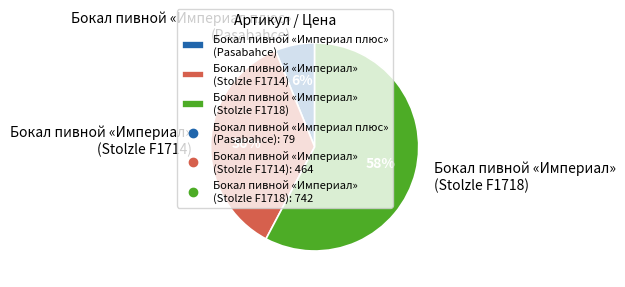

What is the largest slice in the pie chart?

Бокал пивной «Империал» (Stolzle F1718)